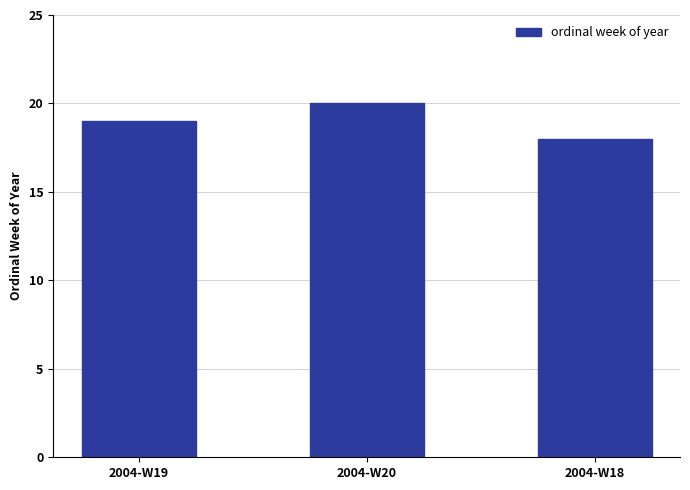

Reading left to right, what are all the values shown in this chart?

2004-W19=19	2004-W20=20	2004-W18=18